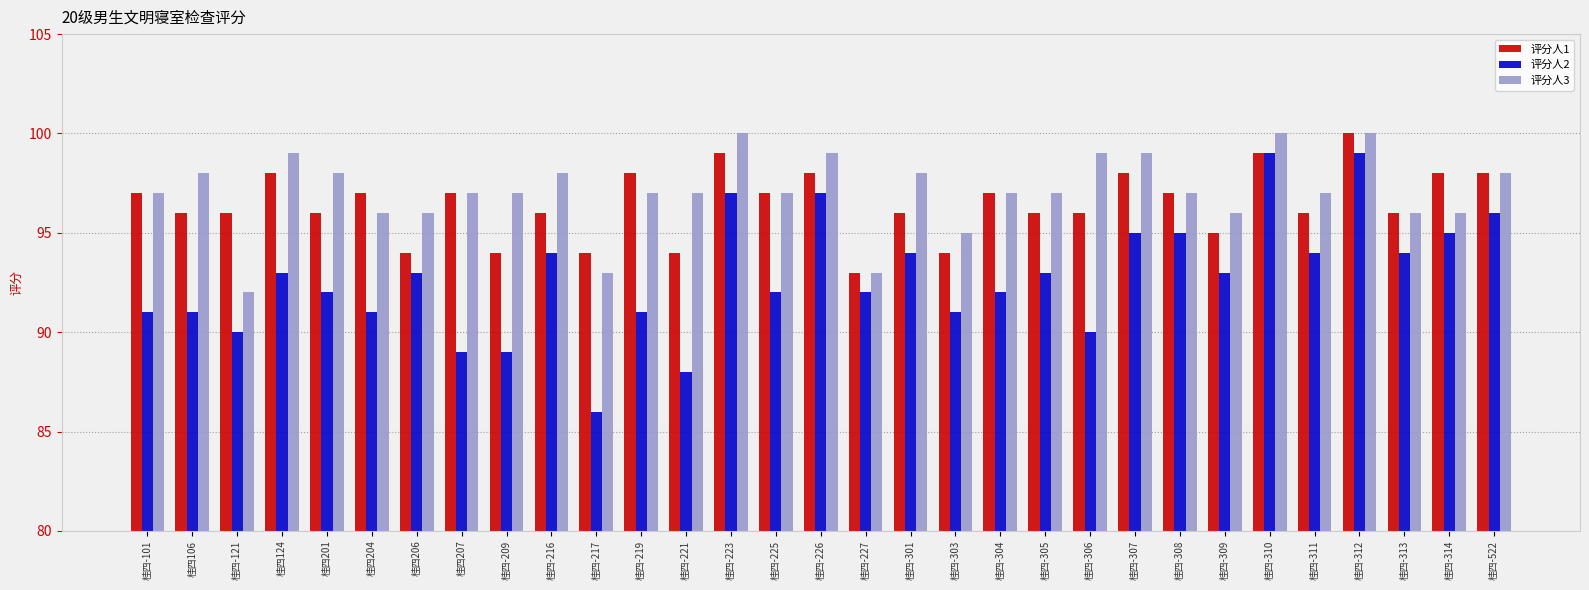

Are the bars horizontal?

No